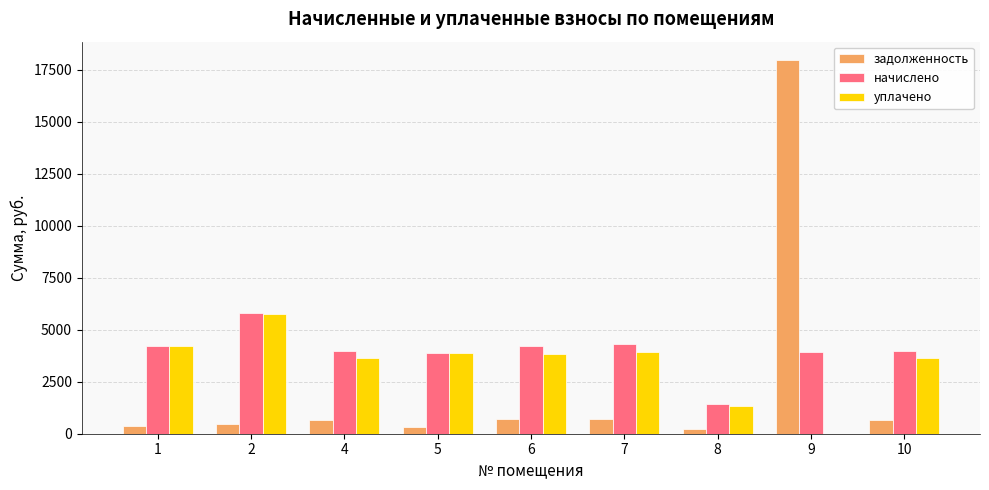

Between 6 and 8, which series saw the biggest shift?

начислено